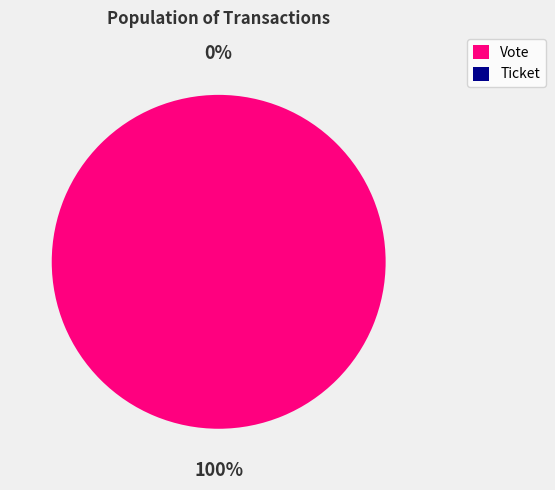

Between Ticket and Vote, which is larger?

Vote